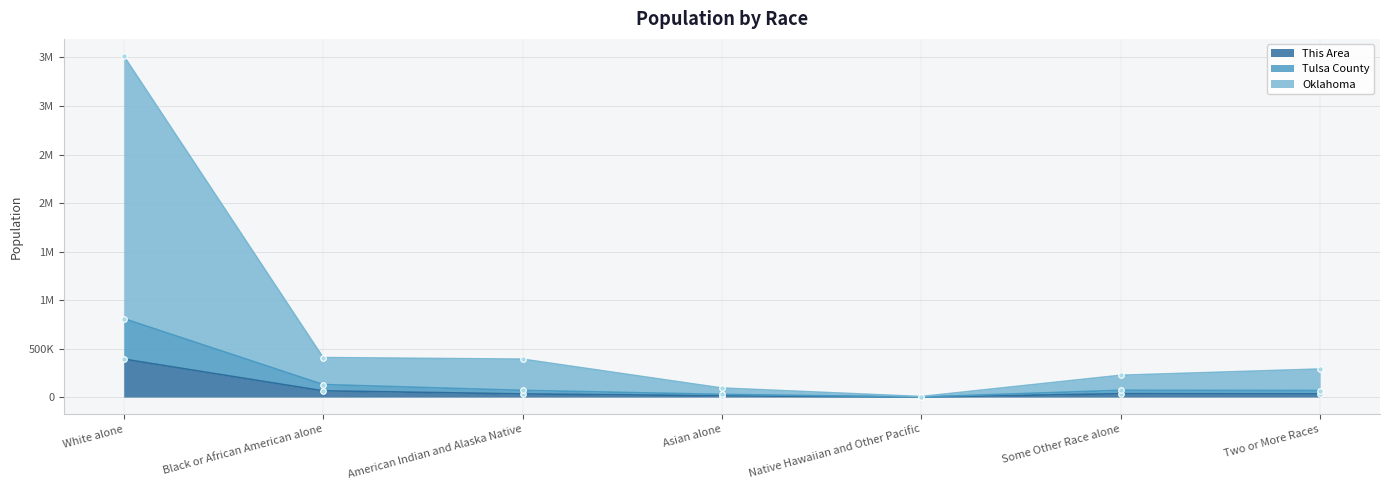

What are all the series names shown in the legend?

This Area, Tulsa County, Oklahoma